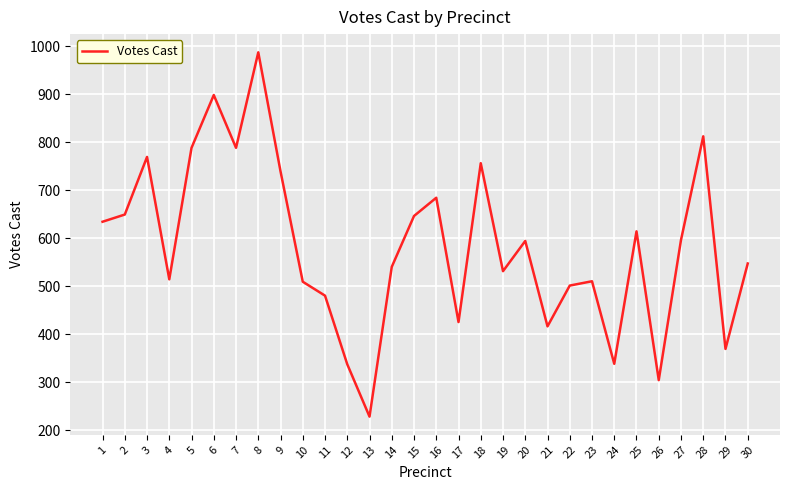

Read the value at 2, to the nearest 100.

600